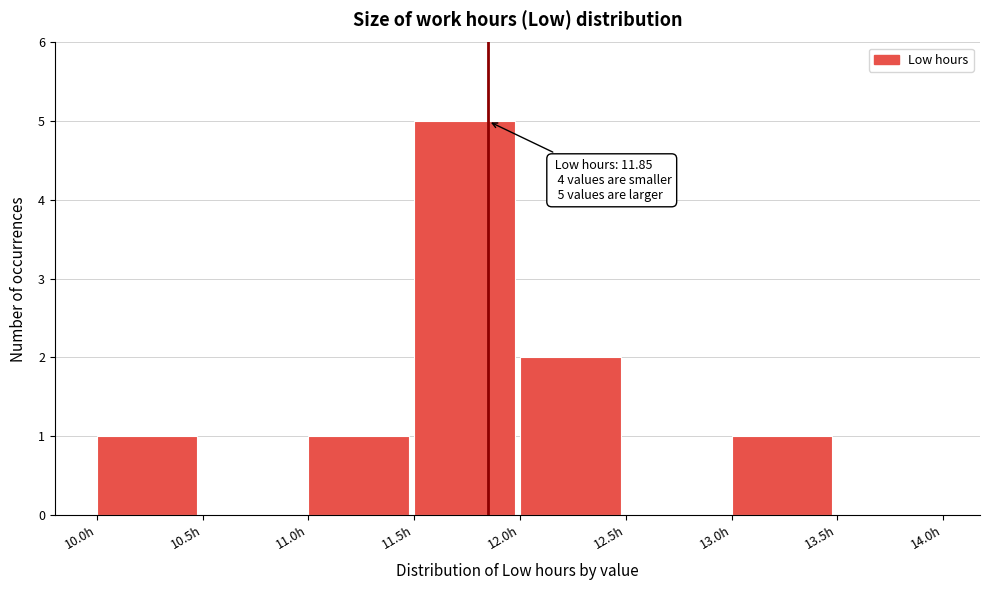

Which range on the x-axis has the tallest bar?

11.5 to 12.0